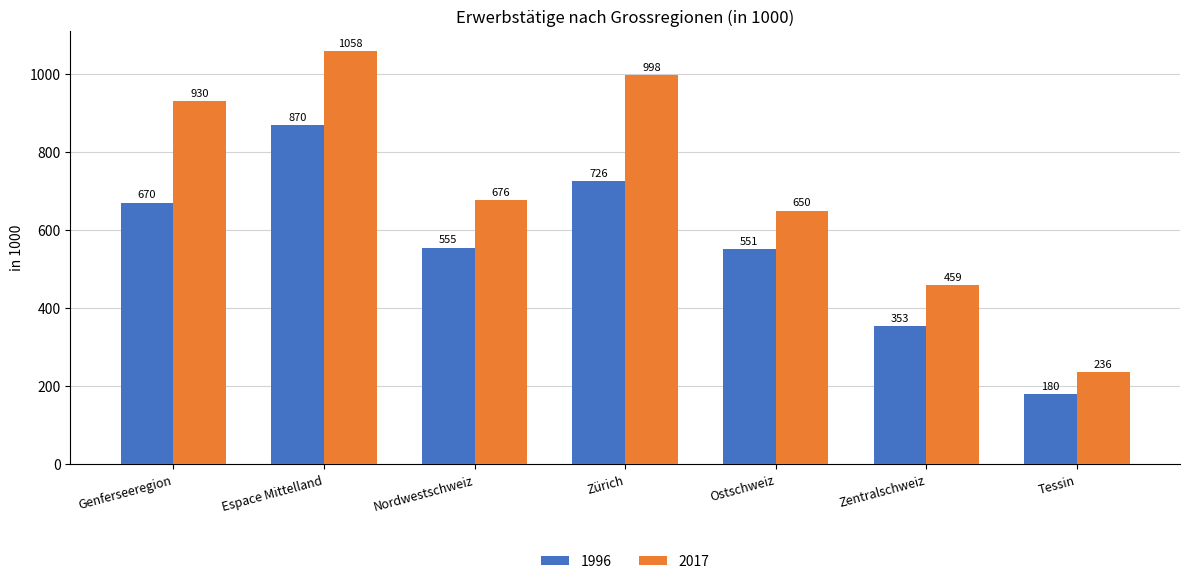

Rank the series at Zürich from highest to lowest value.

2017, 1996